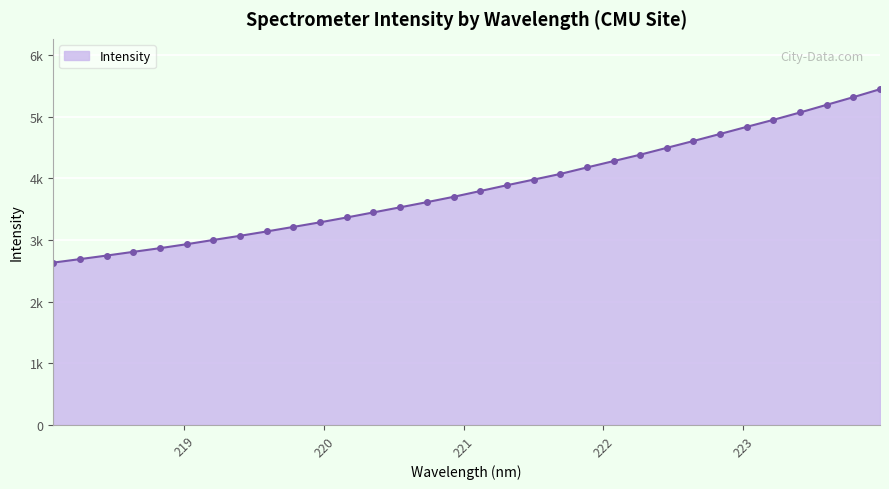

List the labels in order of value, largest first.

223.9802, 223.7895, 223.5987, 223.408, 223.2172, 223.0264, 222.8355, 222.6447, 222.4538, 222.263, 222.0721, 221.8812, 221.6902, 221.4993, 221.3083, 221.1174, 220.9264, 220.7354, 220.5444, 220.3533, 220.1623, 219.9712, 219.7801, 219.589, 219.3979, 219.2067, 219.0156, 218.8244, 218.6332, 218.442, 218.2508, 218.0596